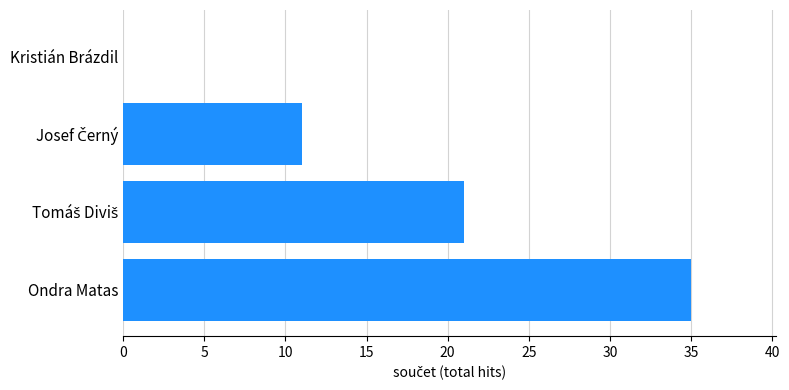

What is the sum of all values?

67